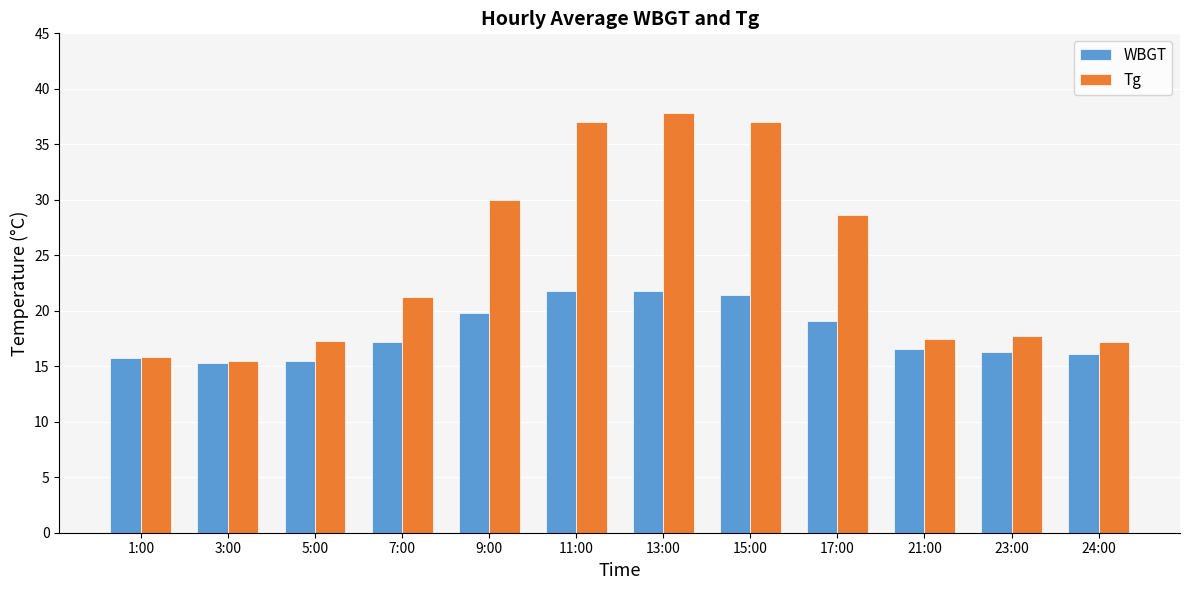

At how many categories does at least one series exceed 24?

5